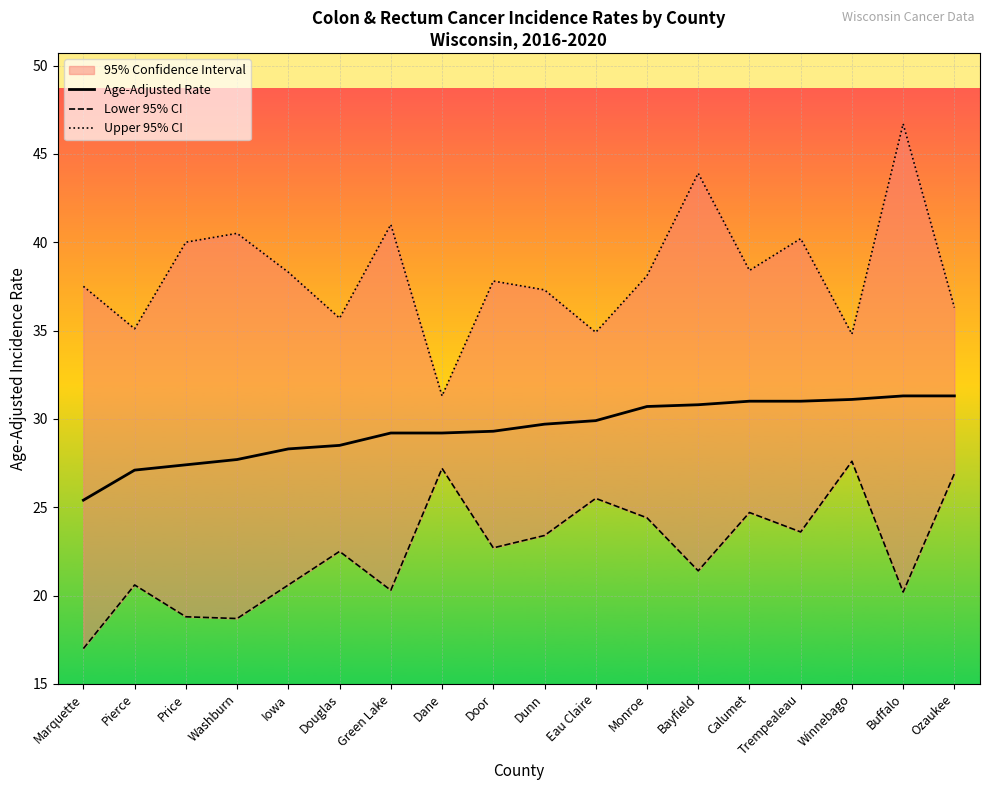

What is the sum of the Lower 95% CI values at Calumet and Dane?

51.9